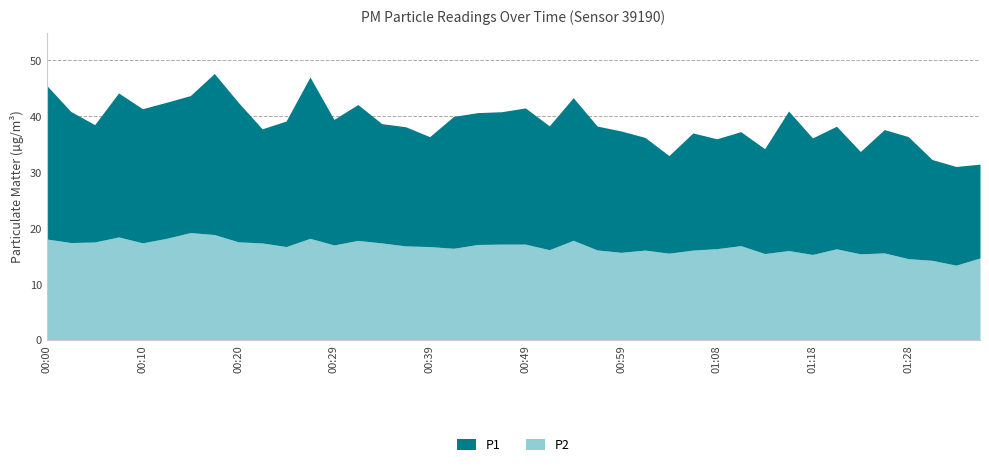

What is the average value of the P2 series?

16.7